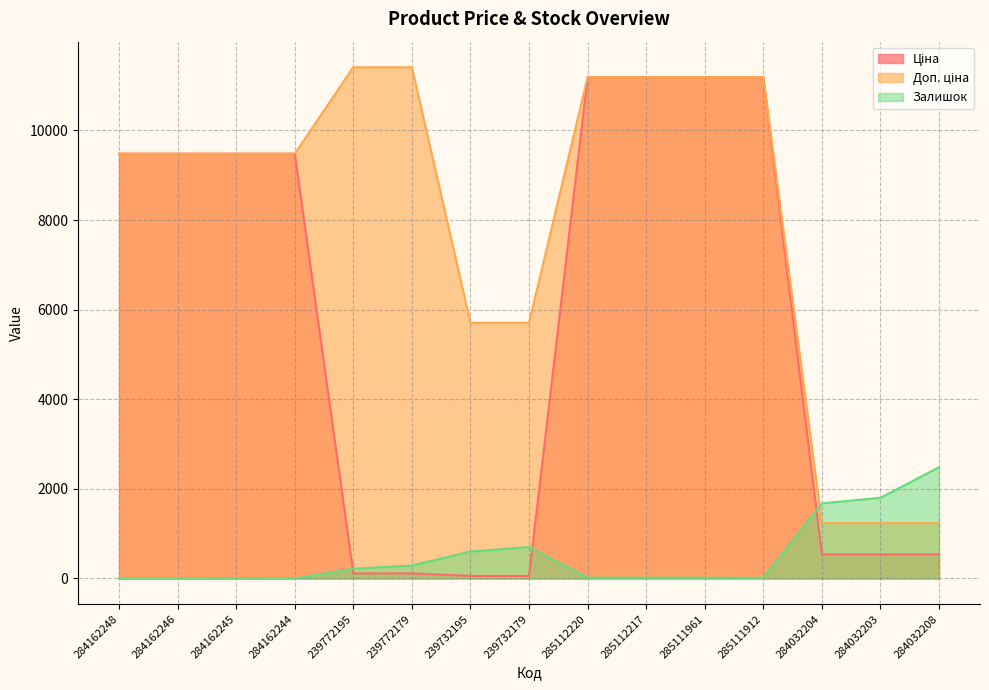

True or false: Ціна has a value of 9480.1 at 284162246.

True